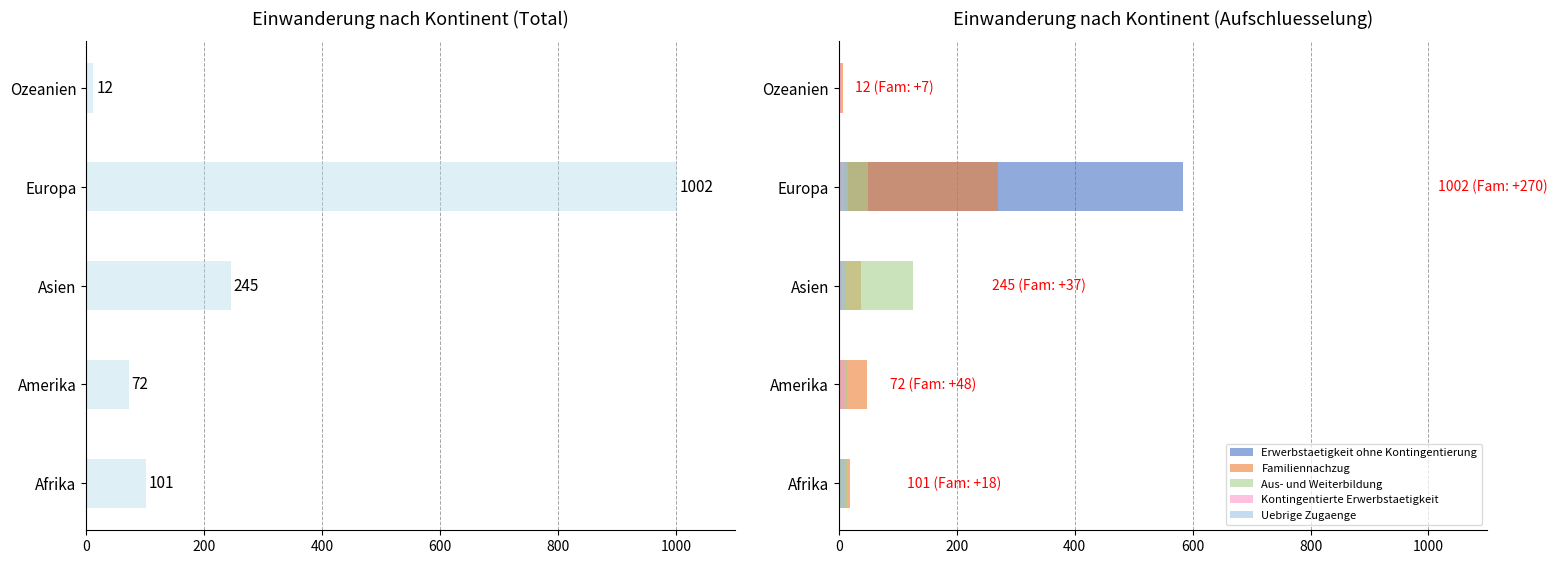

The value of Familiennachzug at Amerika is 48. True or false?

True